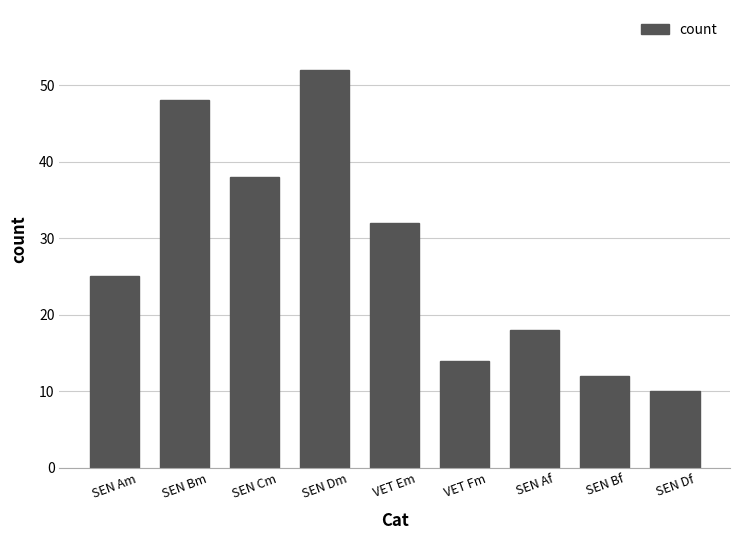

What is the approximate value at SEN Dm?

52